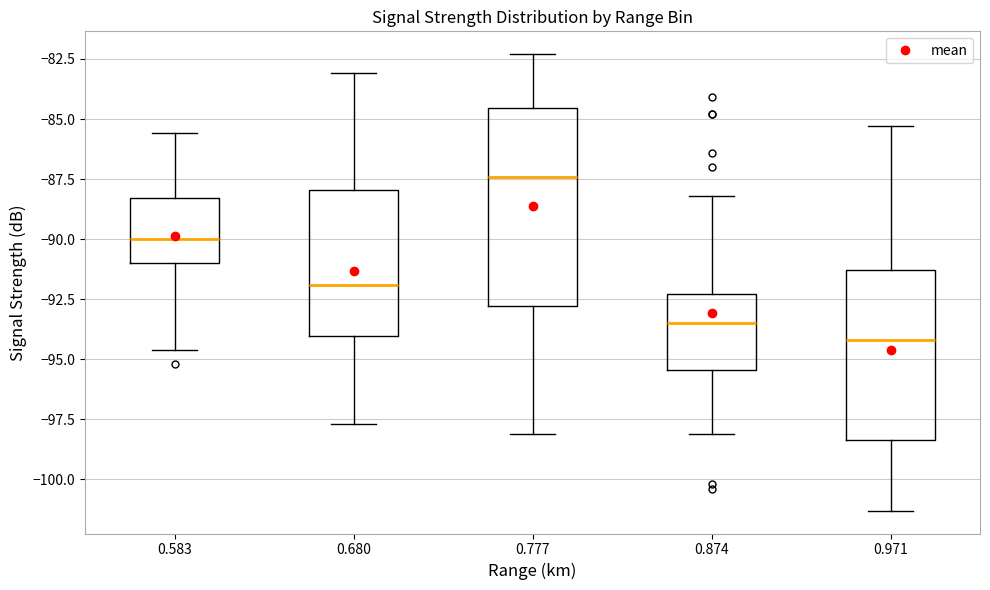

Comparing the boxes themselves (not the whiskers), which one is the tallest?

0.777